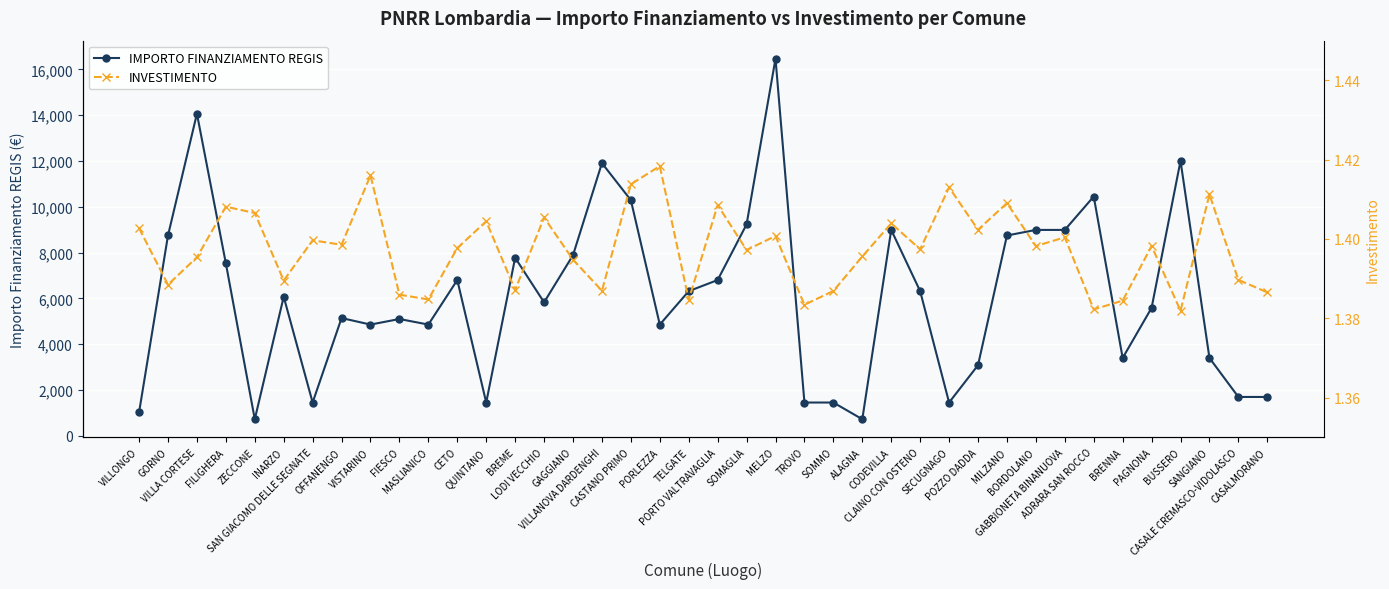

Reading left to right, extract all data points from this chart.

IMPORTO FINANZIAMENTO REGIS: VILLONGO=1029.0	GORNO=8748.0	VILLA CORTESE=14063.0	FILIGHERA=7533.0	ZECCONE=729.0	INARZO=6075.0	SAN GIACOMO DELLE SEGNATE=1458.0	OFFANENGO=5145.0	VISTARINO=4860.0	FIESCO=5103.0	MASLIANICO=4860.0	CETO=6804.0	QUINTANO=1458.0	BREME=7776.0	LODI VECCHIO=5831.0	GAGGIANO=7889.0	VILLANOVA DARDENGHI=11907.0	CASTANO PRIMO=10290.0	PORLEZZA=4860.0	TELGATE=6318.0	PORTO VALTRAVAGLIA=6804.0	SOMAGLIA=9234.0	MELZO=16464.0	TROVO=1458.0	SOMMO=1458.0	ALAGNA=729.0	CODEVILLA=8991.0	CLAINO CON OSTENO=6318.0	SECUGNAGO=1458.0	POZZO DADDA=3087.0	MILZANO=8748.0	BORDOLANO=8991.0	GABBIONETA BINANUOVA=8991.0	ADRARA SAN ROCCO=10449.0	BRENNA=3402.0	PAGNONA=5589.0	BUSSERO=12005.0	SANGIANO=3402.0	CASALE CREMASCO-VIDOLASCO=1701.0	CASALMORANO=1701.0
INVESTIMENTO: VILLONGO=1.4	GORNO=1.4	VILLA CORTESE=1.4	FILIGHERA=1.4	ZECCONE=1.4	INARZO=1.4	SAN GIACOMO DELLE SEGNATE=1.4	OFFANENGO=1.4	VISTARINO=1.4	FIESCO=1.4	MASLIANICO=1.4	CETO=1.4	QUINTANO=1.4	BREME=1.4	LODI VECCHIO=1.4	GAGGIANO=1.4	VILLANOVA DARDENGHI=1.4	CASTANO PRIMO=1.4	PORLEZZA=1.4	TELGATE=1.4	PORTO VALTRAVAGLIA=1.4	SOMAGLIA=1.4	MELZO=1.4	TROVO=1.4	SOMMO=1.4	ALAGNA=1.4	CODEVILLA=1.4	CLAINO CON OSTENO=1.4	SECUGNAGO=1.4	POZZO DADDA=1.4	MILZANO=1.4	BORDOLANO=1.4	GABBIONETA BINANUOVA=1.4	ADRARA SAN ROCCO=1.4	BRENNA=1.4	PAGNONA=1.4	BUSSERO=1.4	SANGIANO=1.4	CASALE CREMASCO-VIDOLASCO=1.4	CASALMORANO=1.4